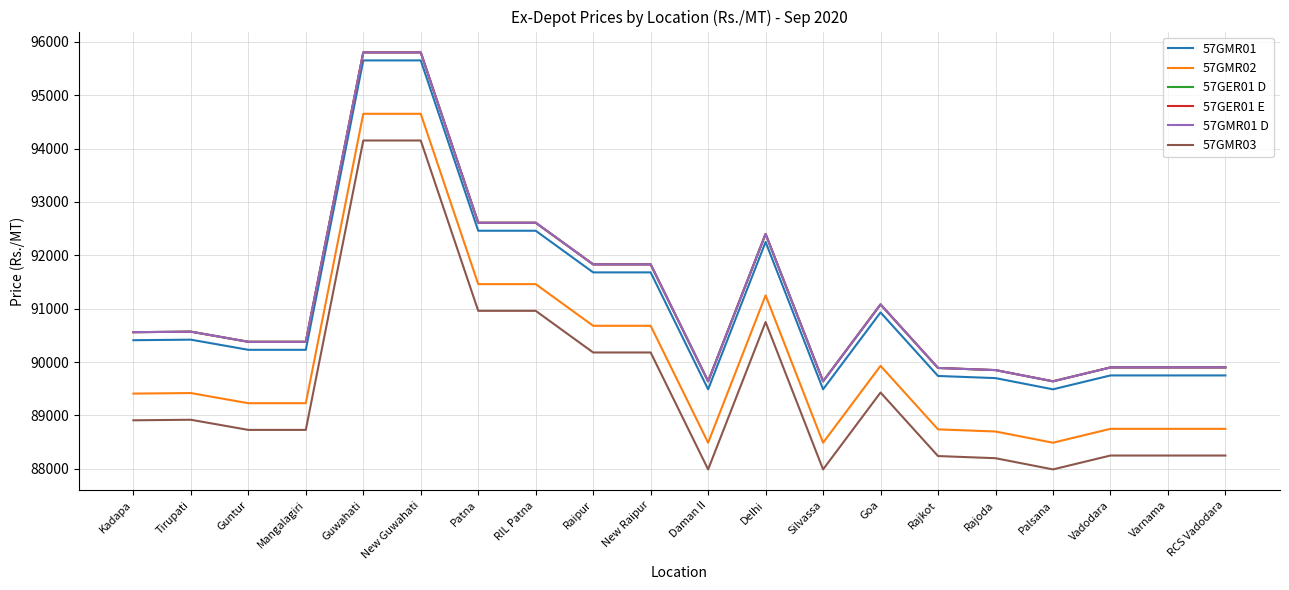

Which series has the largest range (max minus min)?

57GMR01